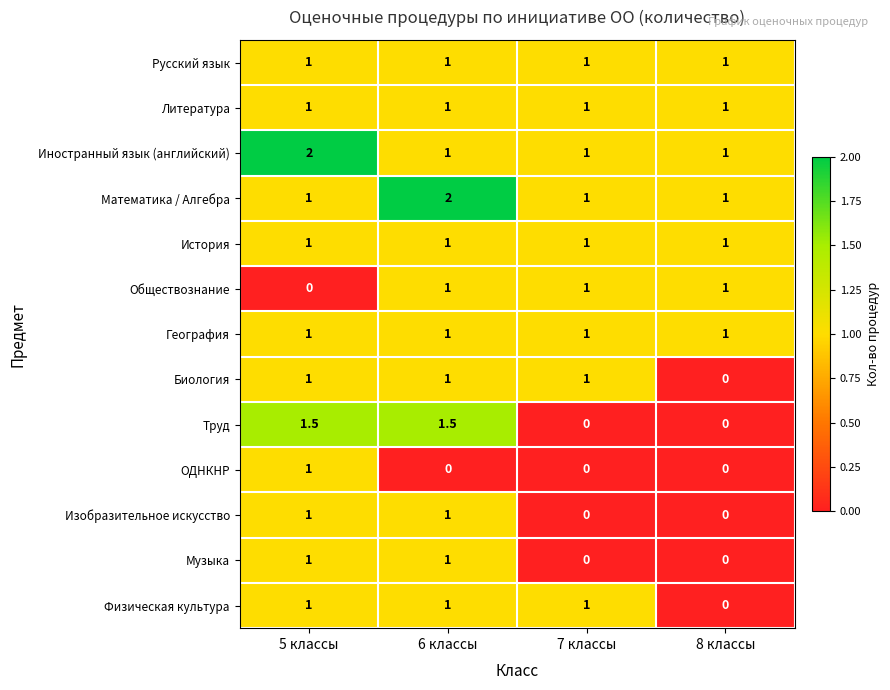

What is the sum of the Биология values at 6 классы and 7 классы?

2.0